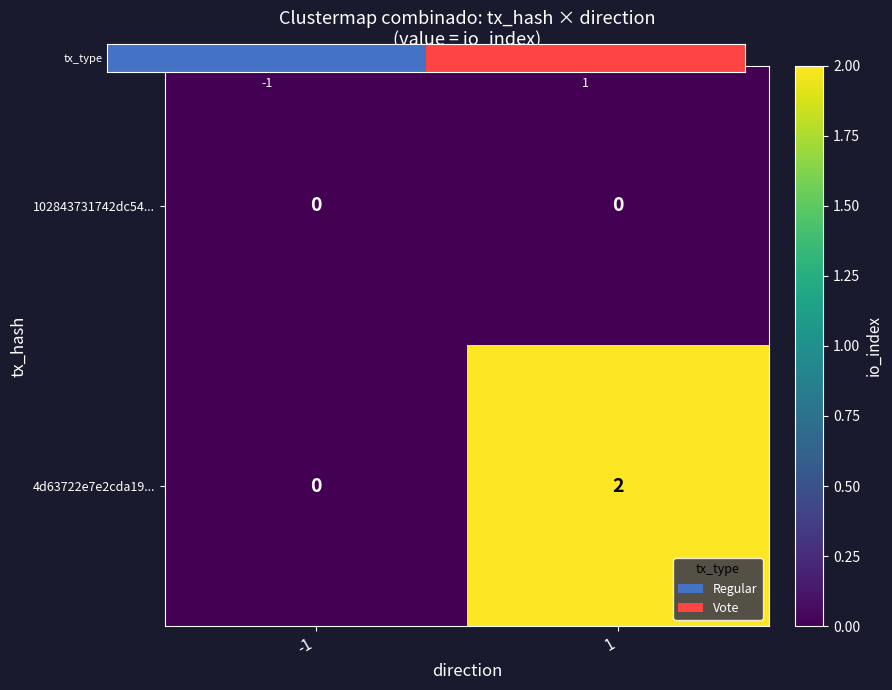

Rank the series by their maximum value, from lowest to highest.

102843731742dc54..., 4d63722e7e2cda19...